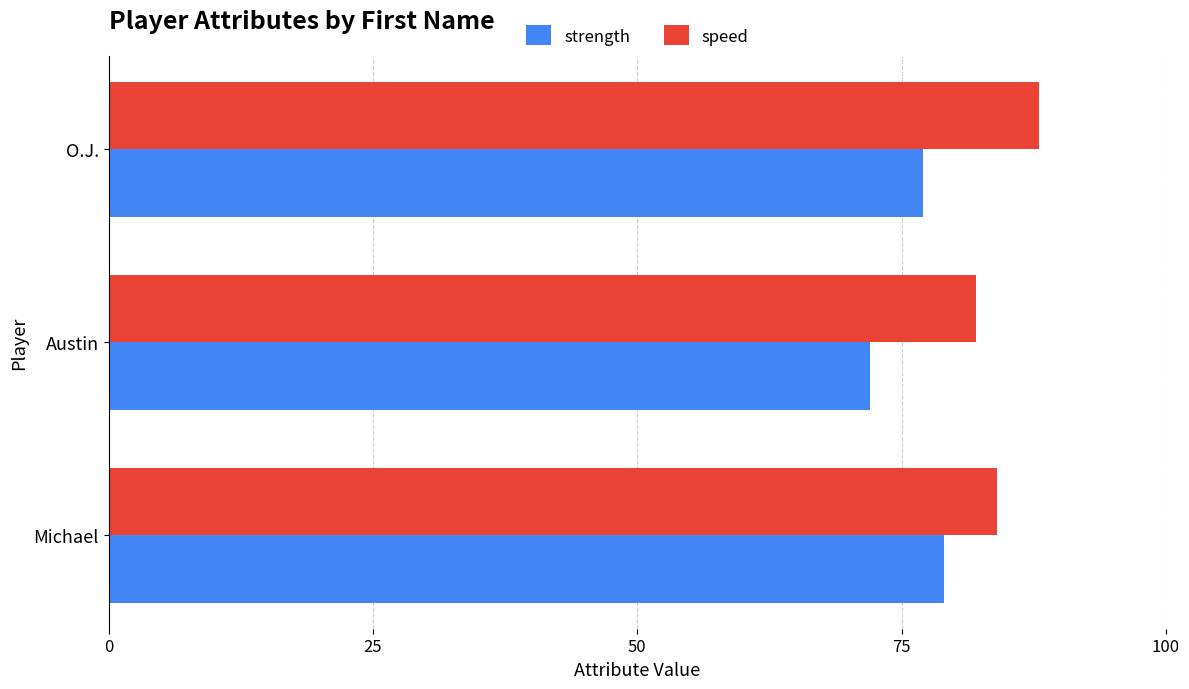

What is the spread (max minus min) of values at Austin?

10